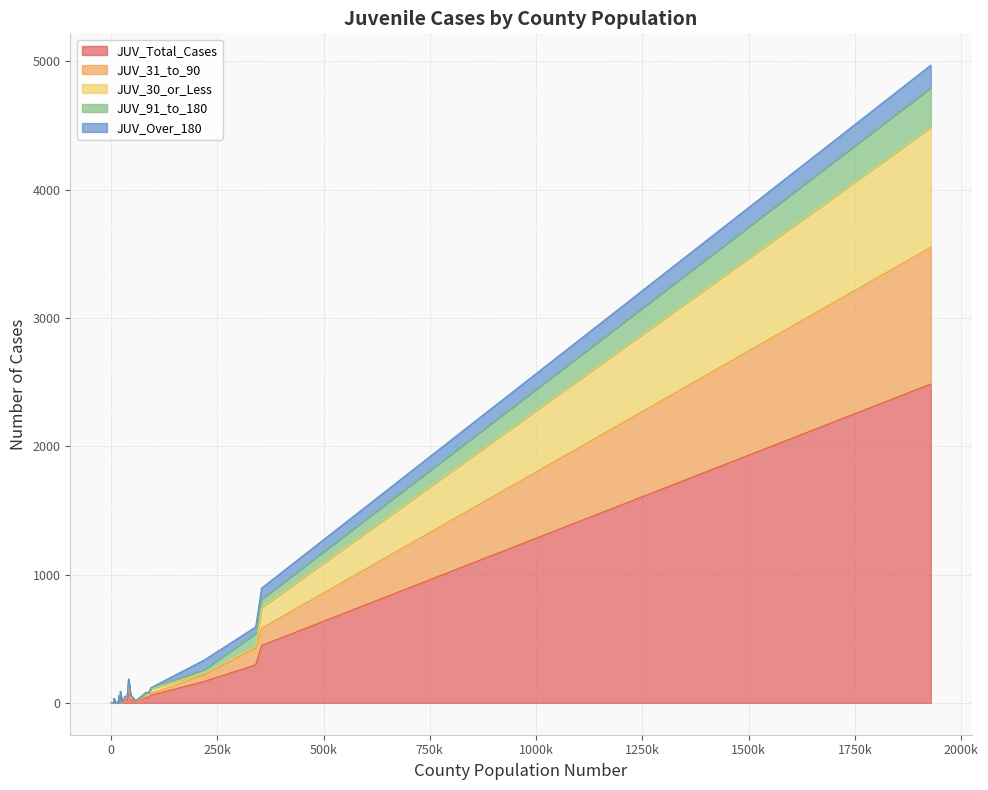

The value of JUV_30_or_Less at 633 is 0. True or false?

True